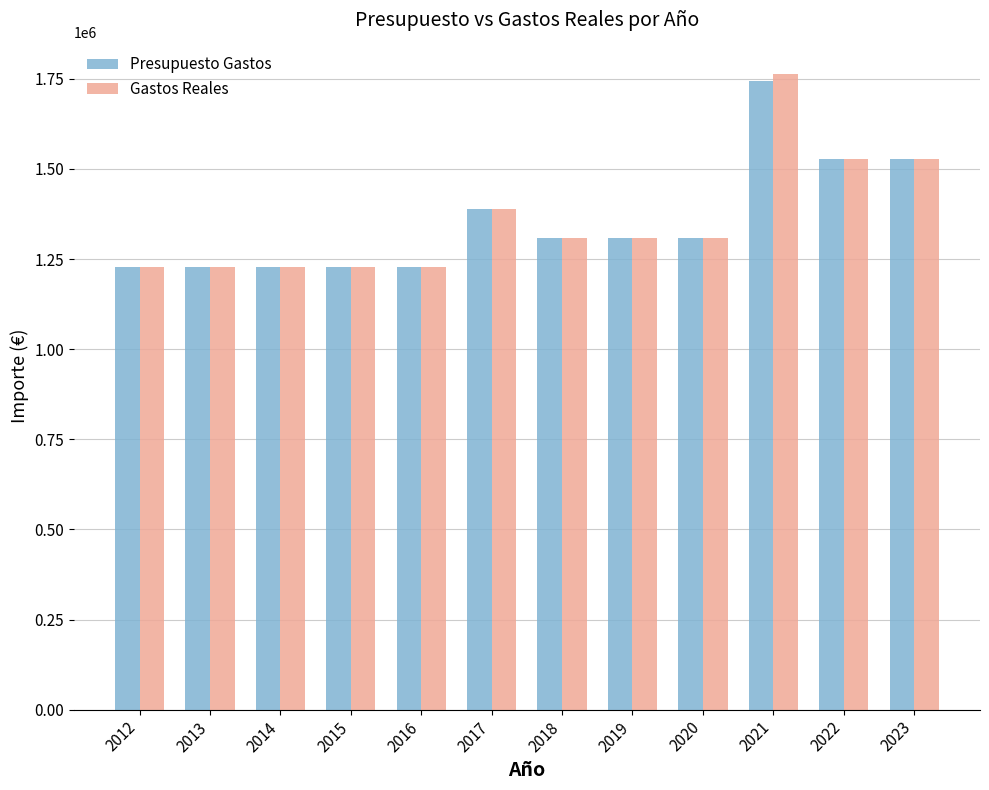

Between 2016 and 2020, which series saw the biggest shift?

Gastos Reales